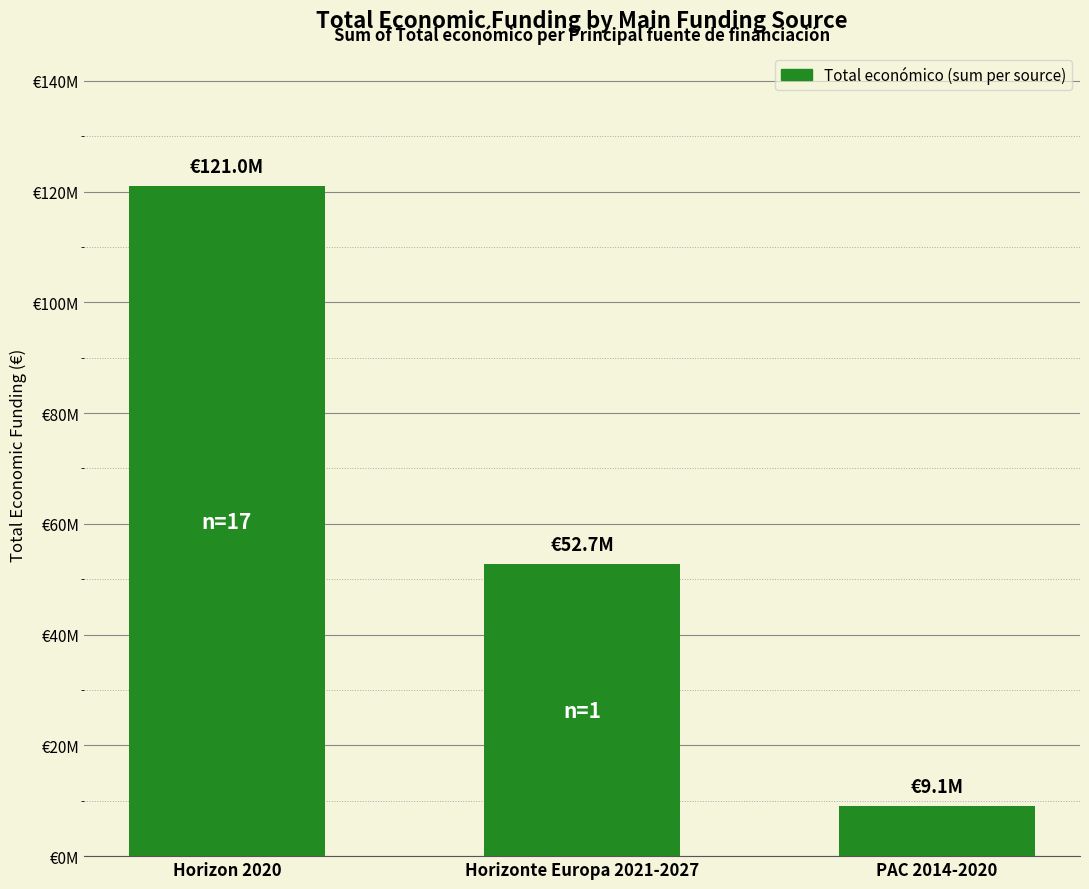

The chart shows a value of 9081825 at PAC 2014-2020. True or false?

True